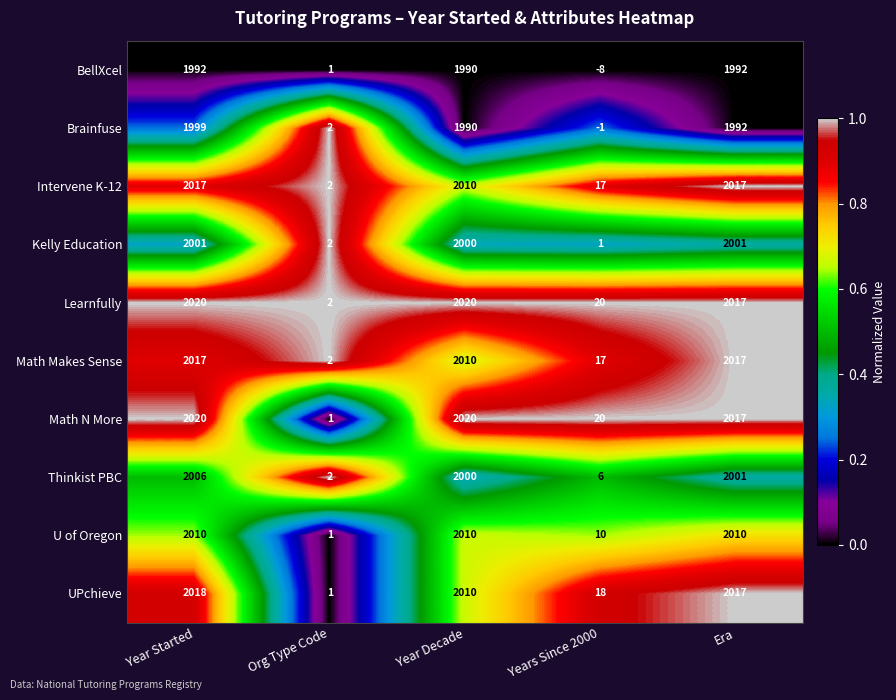

What is the difference between the highest and lowest values at Year Started?

28